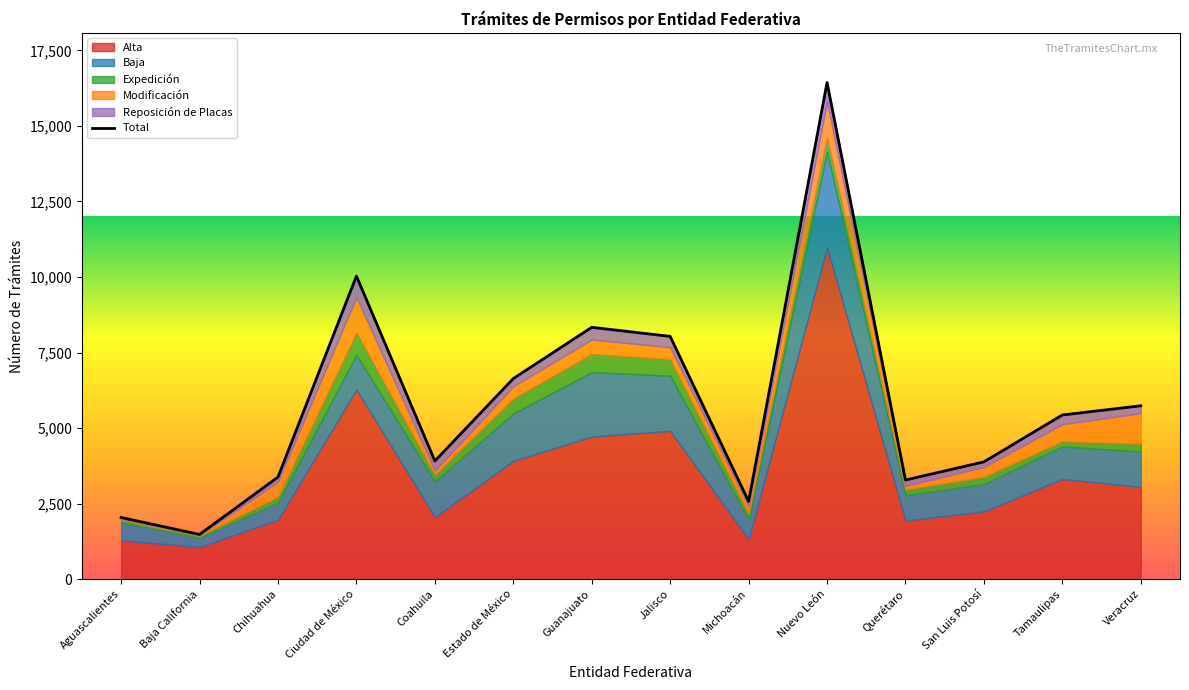

At which category does Modificación reach its first local peak?

Ciudad de México